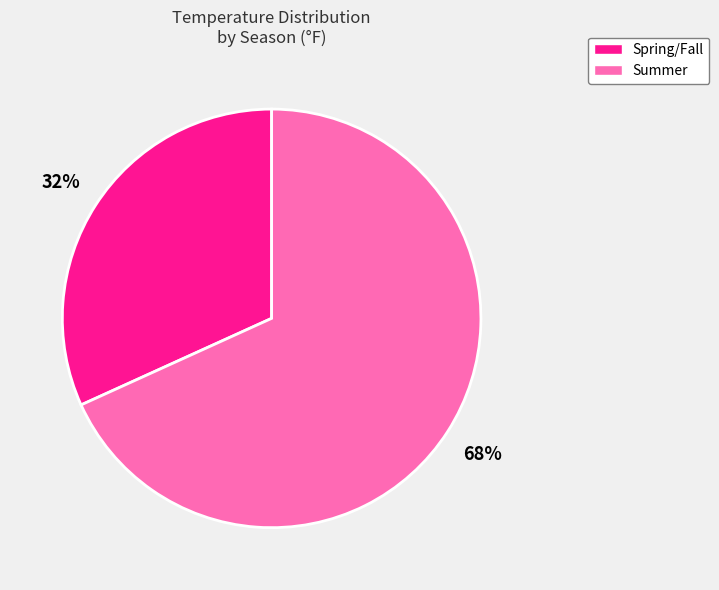

Which category has the smallest portion of the pie?

Spring/Fall